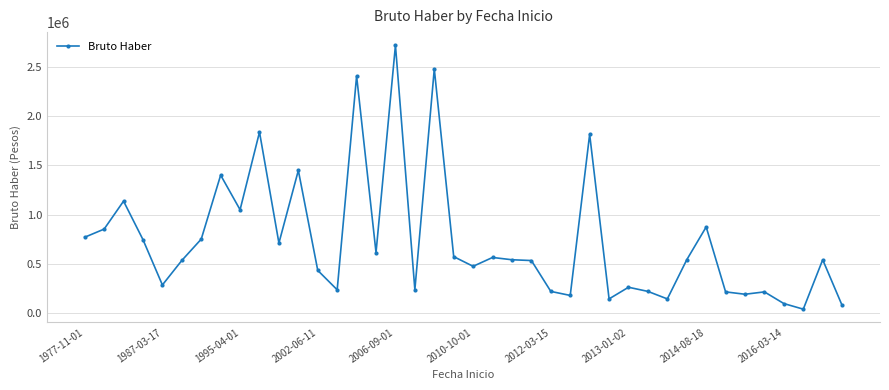

What is the maximum value shown in the chart?

2715760